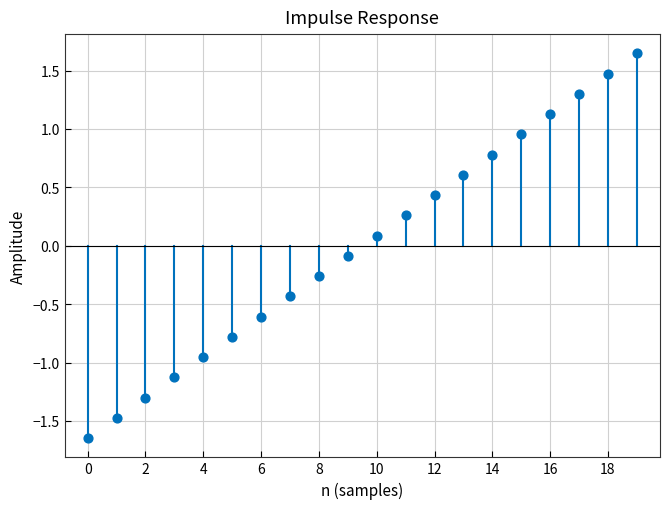

What is the range of Y values (max minus min)?

3.3